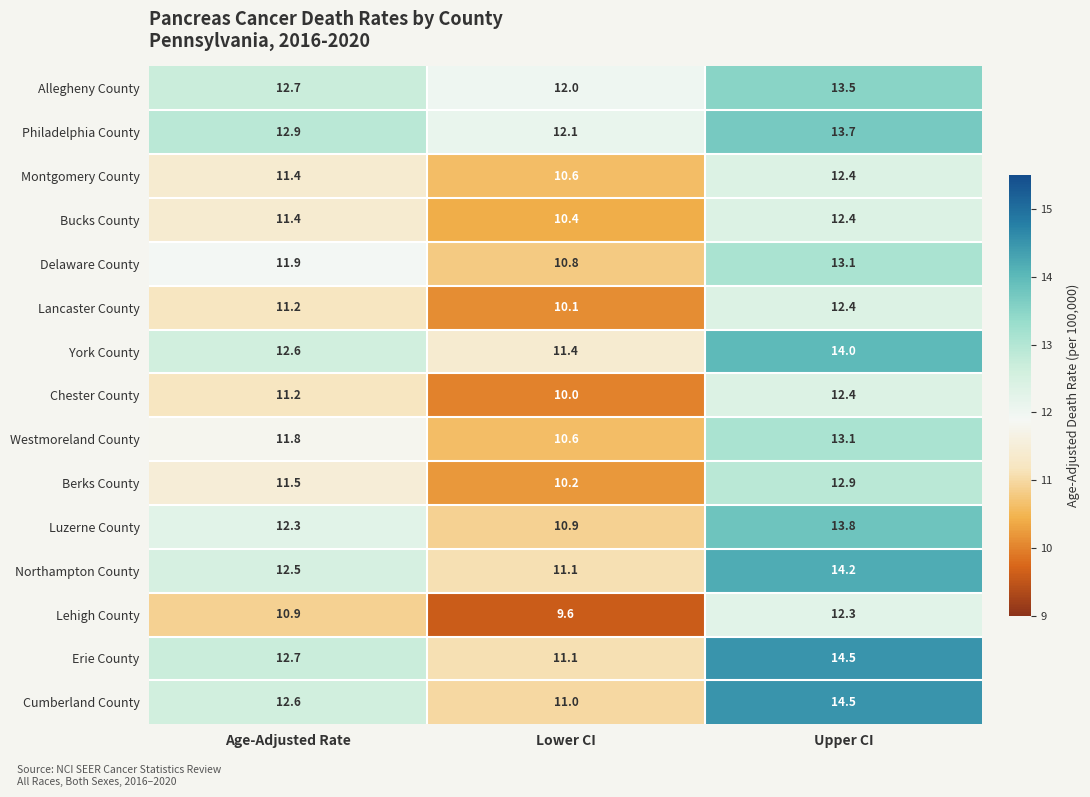

At which category does the chart reach its peak across all series?

Upper CI